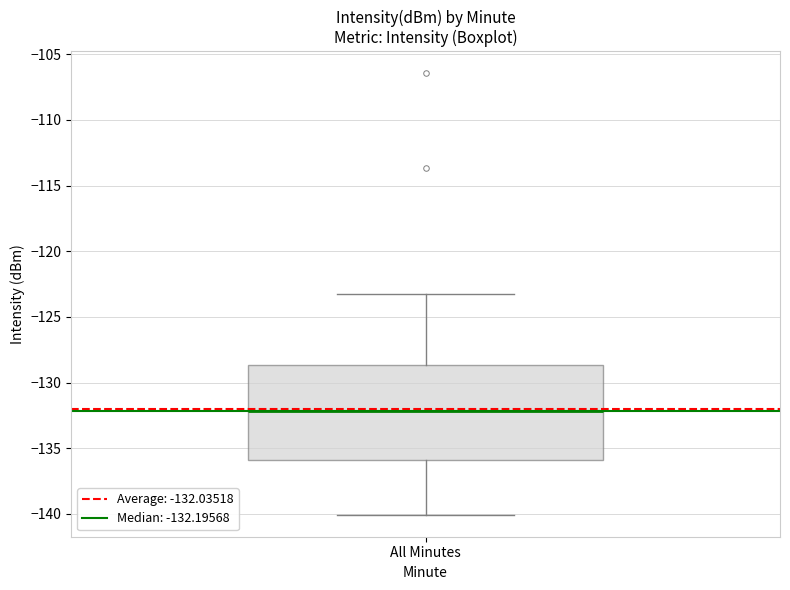

Where does the upper whisker of the box for All Minutes end on the y-axis? The values are not printed on the chart, so give them approximately, as read against the axis.

-123.5